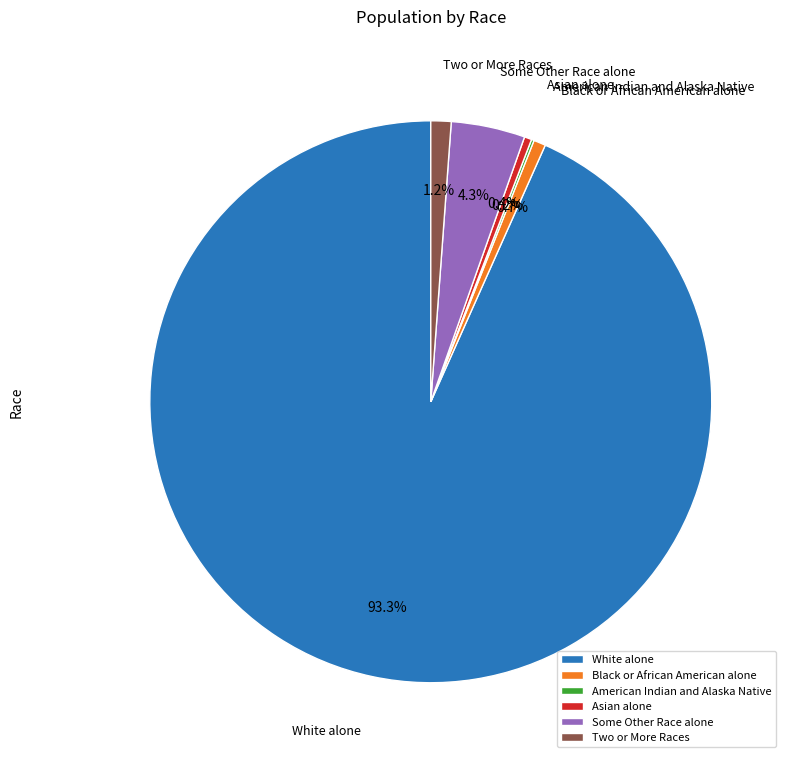

To the nearest percent, what percentage of the pie is Black or African American alone?

1%